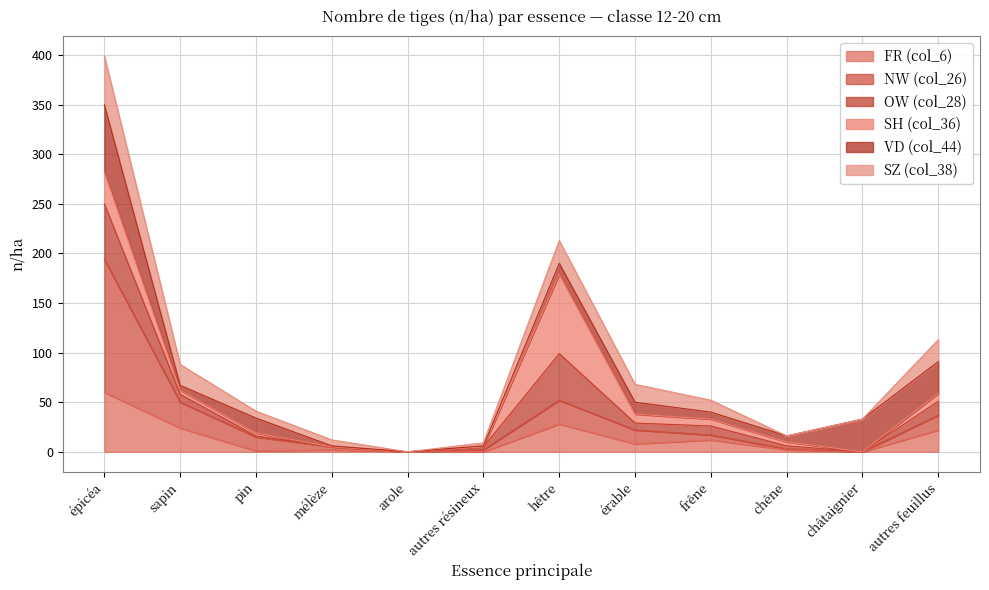

What is the total value across all series at hêtre?

213